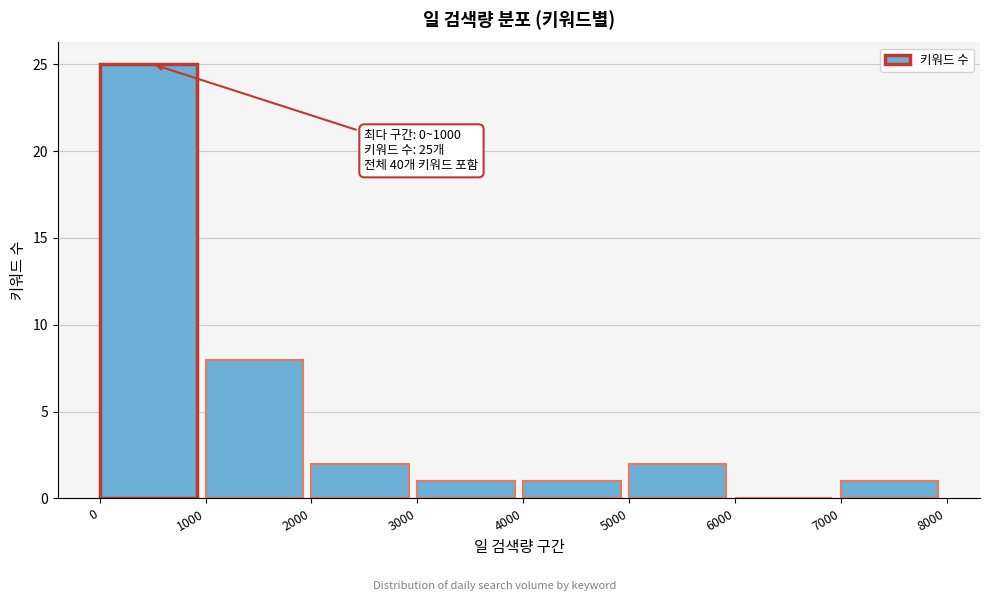

Which range on the x-axis has the tallest bar?

0 to 1000